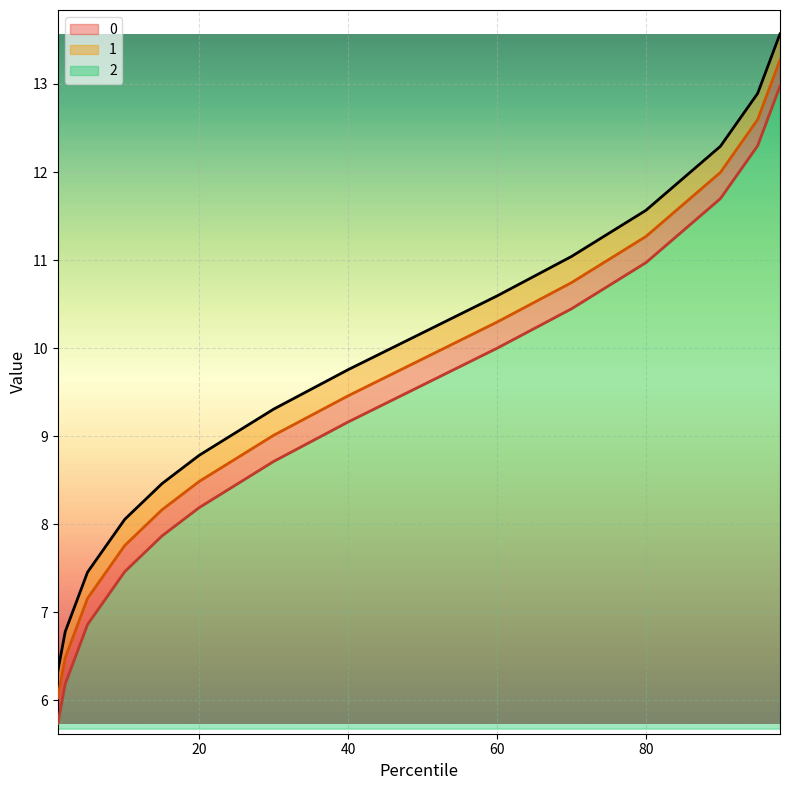

The 1 series shows 19.0 at 95. True or false?

False